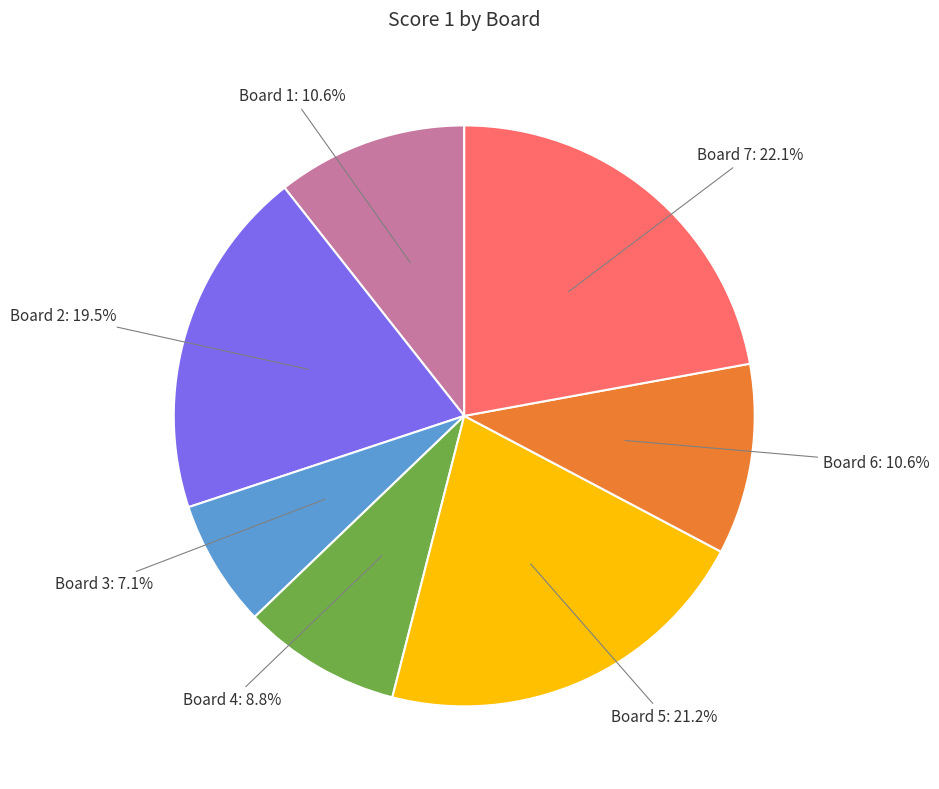

Is there any slice that represents more than half of the pie?

No